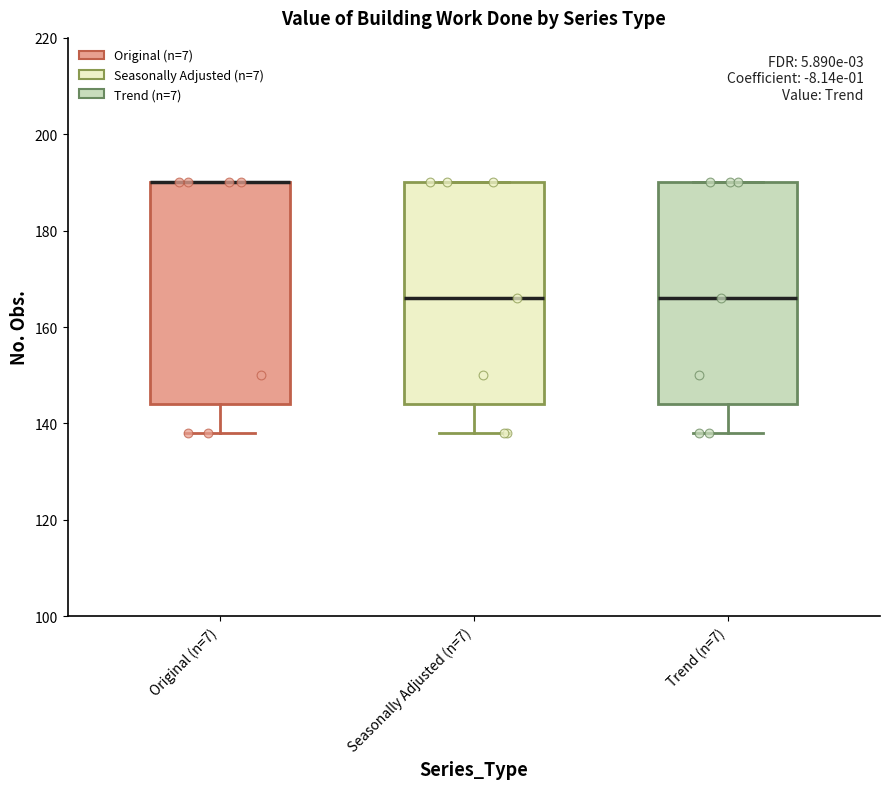

Where does the lower whisker of the box for Seasonally Adjusted (n=7) end on the y-axis? The values are not printed on the chart, so give them approximately, as read against the axis.

138